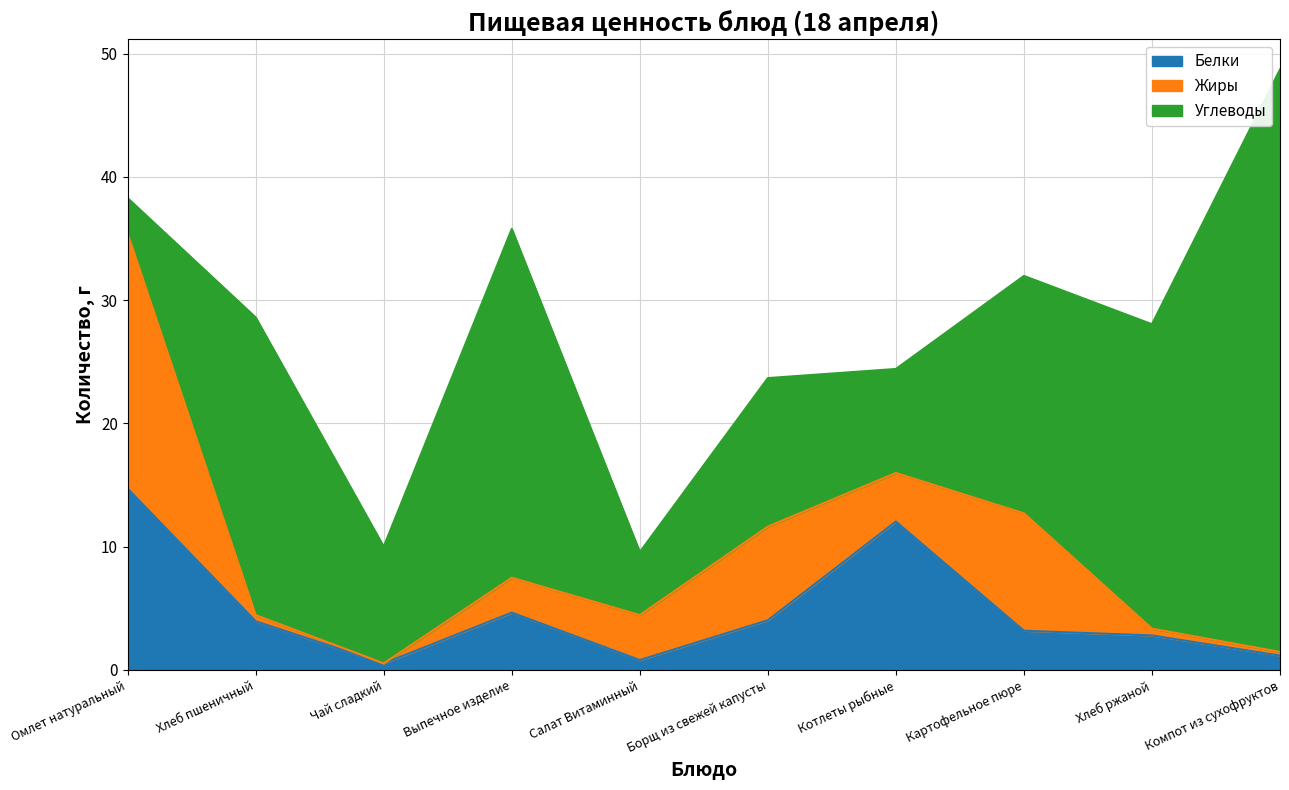

Reading left to right, transcribe all the data shown in this chart.

Белки: 14.7	4.0	0.5	4.7	0.8	4.0	12.0	3.2	2.8	1.2
Жиры: 20.7	0.5	0.0	2.8	3.6	7.6	3.9	9.5	0.6	0.3
Углеводы: 2.9	24.1	9.5	28.3	5.1	12.1	8.4	19.3	24.7	47.3